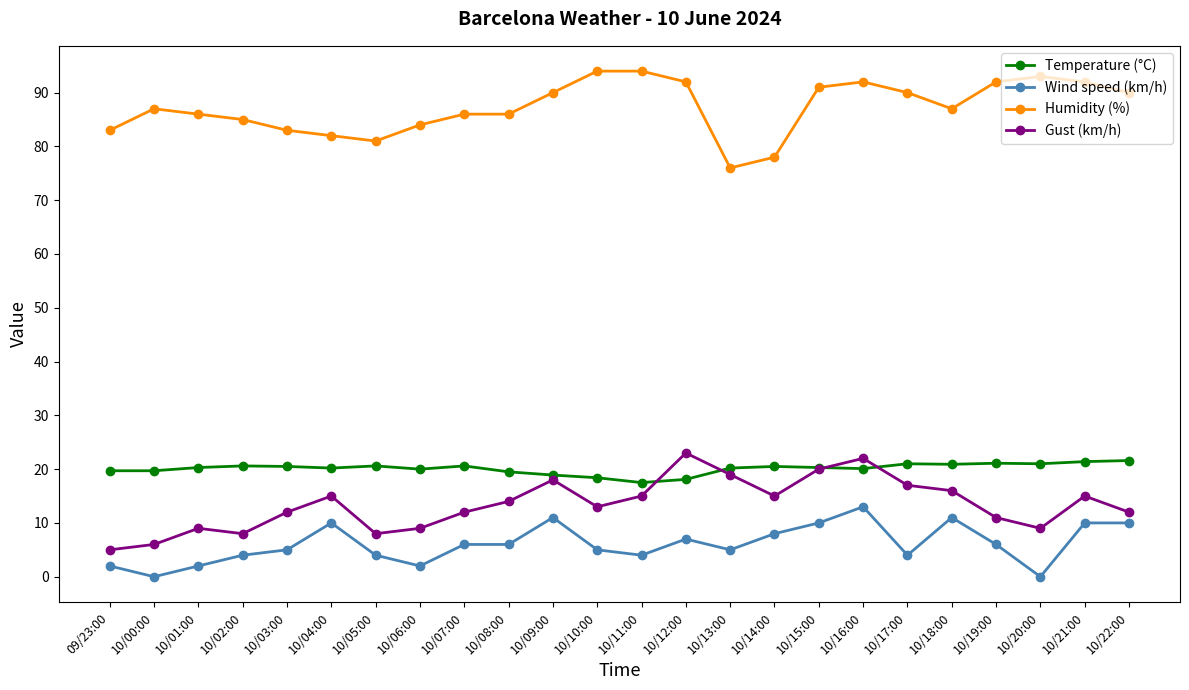

Which category has the lowest value in the Gust (km/h) series?

09/23:00